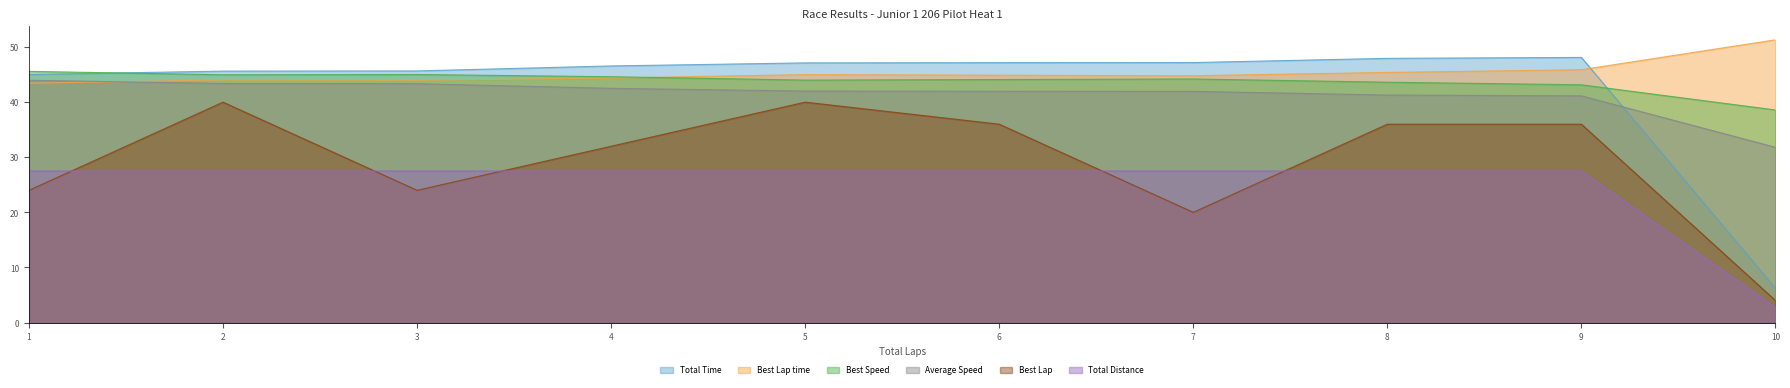

What is the maximum value shown in the chart?

51.3